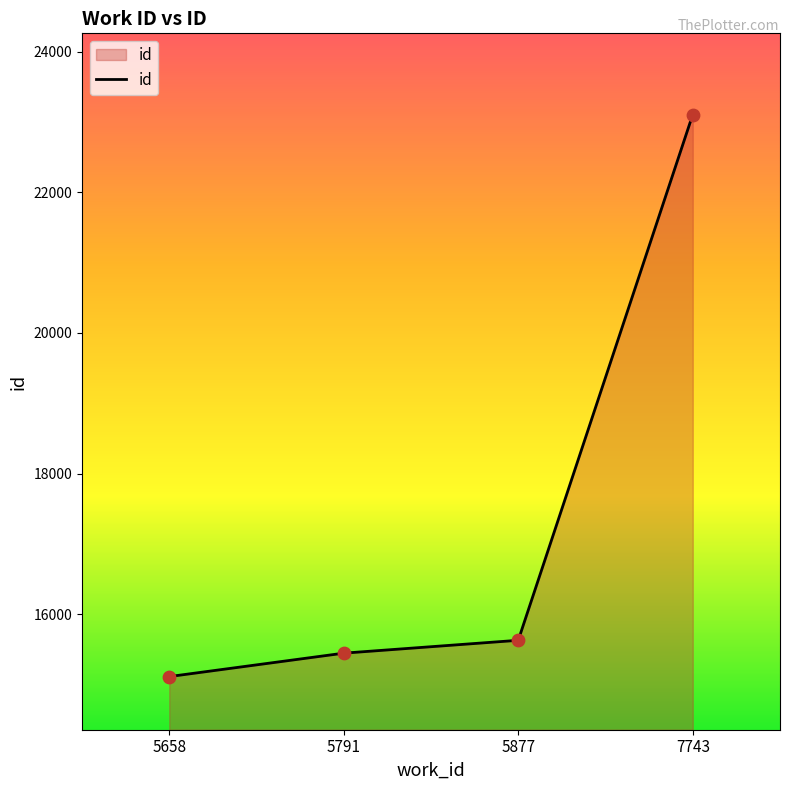

Between 7743 and 5877, which is larger?

7743